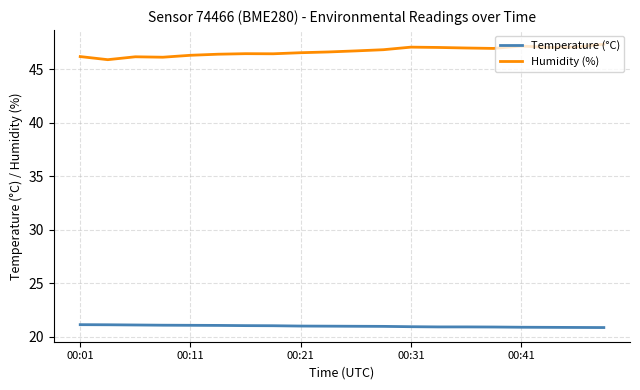

List the series in order of their peak value, highest first.

Humidity (%), Temperature (°C)